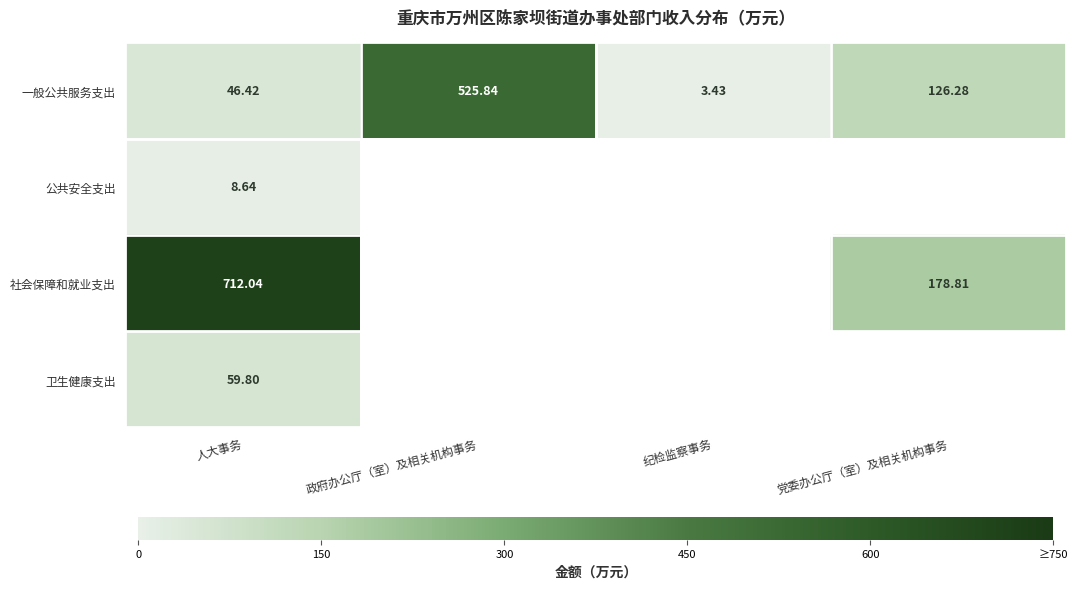

Where does the 一般公共服务支出 series first go above 126?

政府办公厅（室）及相关机构事务